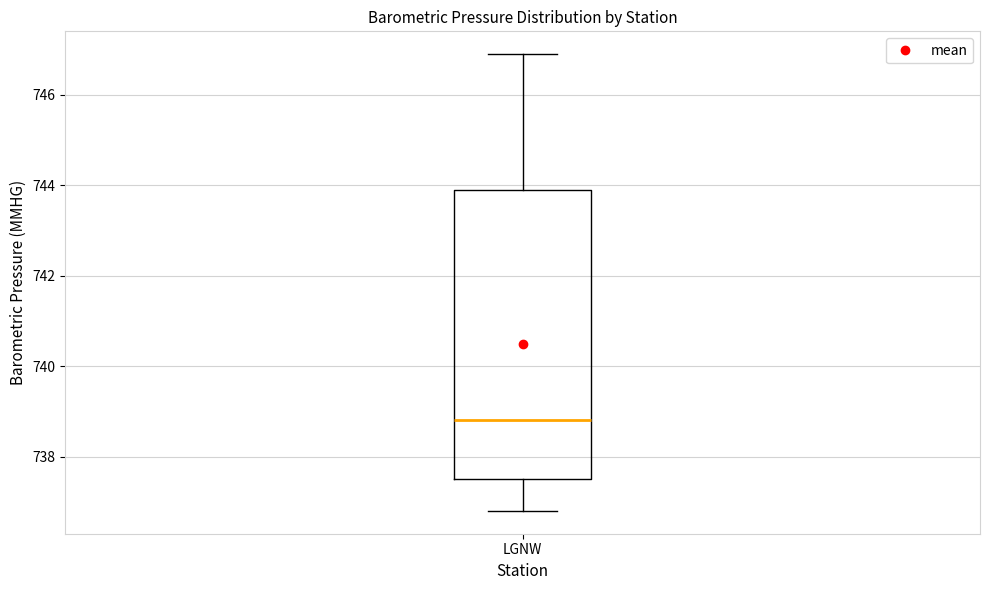

Where is the lower edge of the box for LGNW on the y-axis? The values are not printed on the chart, so give them approximately, as read against the axis.

737.6